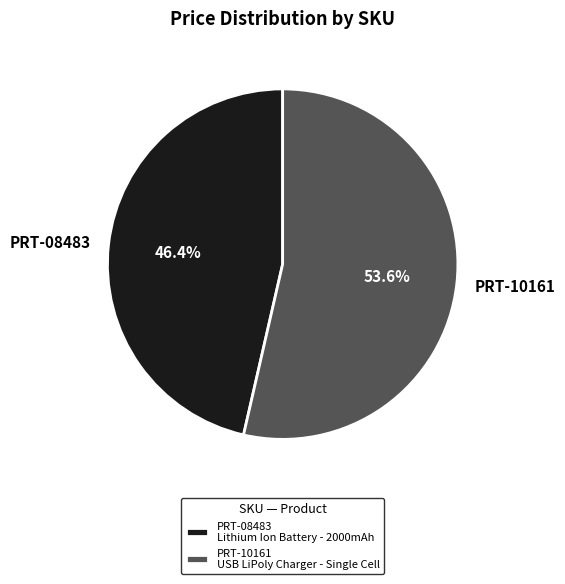

What is the ratio of the value at PRT-08483 to the value at PRT-10161?

0.9